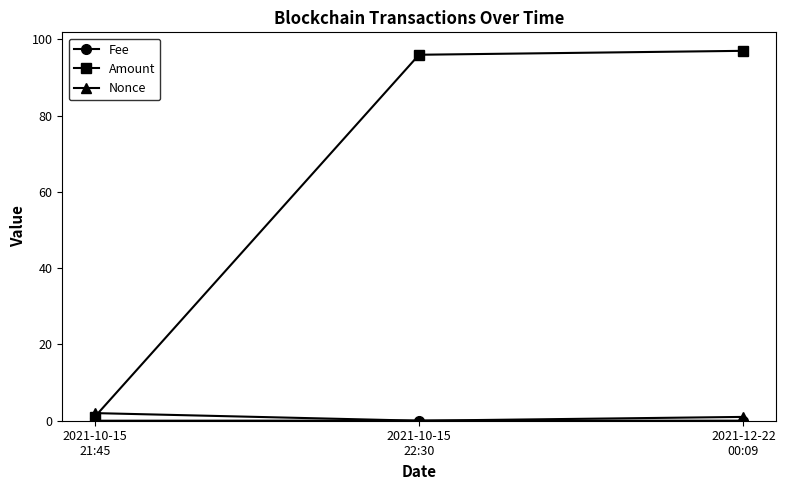

Which series has the largest total across all categories?

Amount